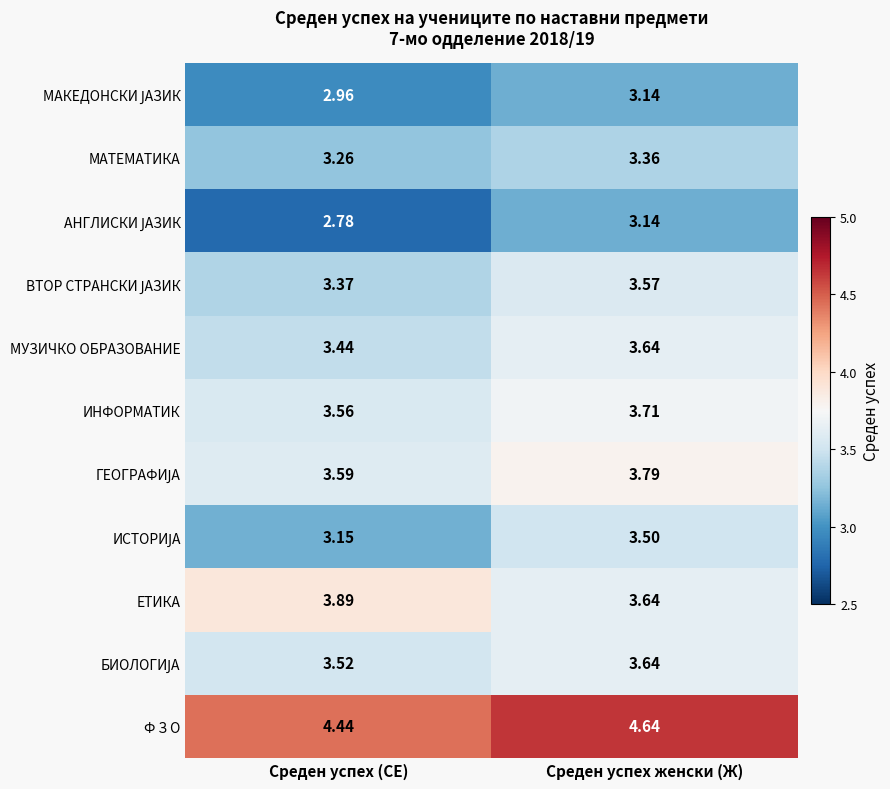

At which category does the chart reach its minimum across all series?

Среден успех (СЕ)